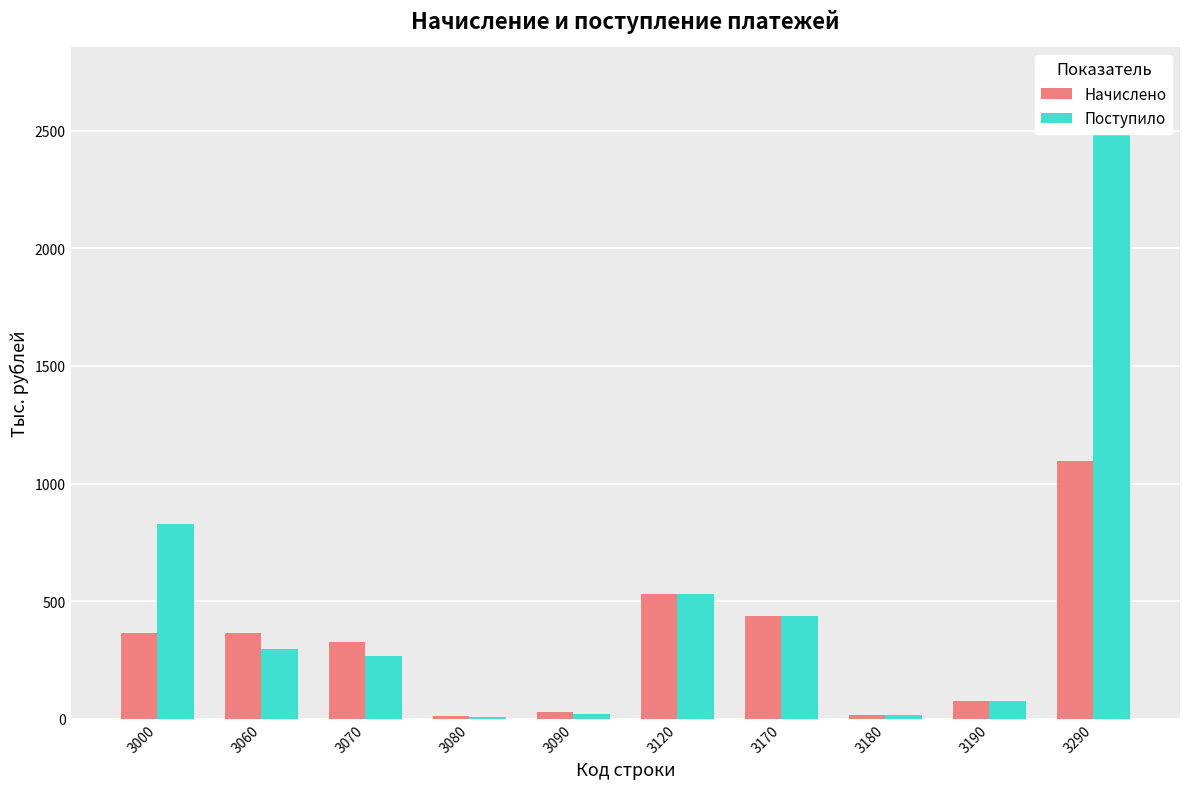

Are the bars grouped side by side (vs. stacked)?

Yes